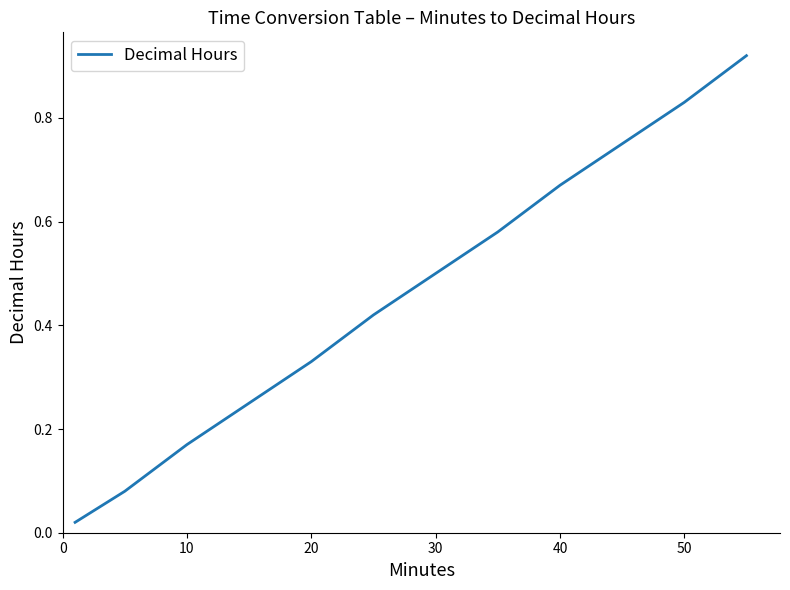

What is the sum of all values?

5.5